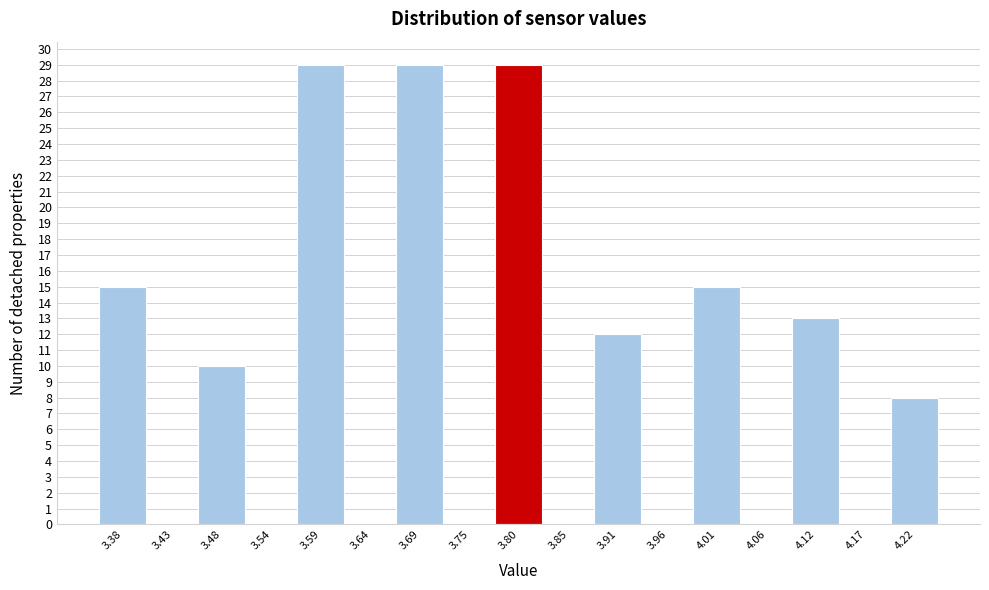

Reading left to right, transcribe this chart: for each bar, give the range it covers on the x-axis and its height. Neither the bar edges nor the heights are printed on the chart, so give them approximately, as read against the axes.

3.35 to 3.40: 15
3.40 to 3.46: 0
3.46 to 3.51: 10
3.51 to 3.56: 0
3.56 to 3.61: 29
3.61 to 3.67: 0
3.67 to 3.72: 29
3.72 to 3.77: 0
3.77 to 3.83: 29
3.83 to 3.88: 0
3.88 to 3.93: 12
3.93 to 3.99: 0
3.99 to 4.04: 15
4.04 to 4.09: 0
4.09 to 4.14: 13
4.14 to 4.20: 0
4.20 to 4.25: 8